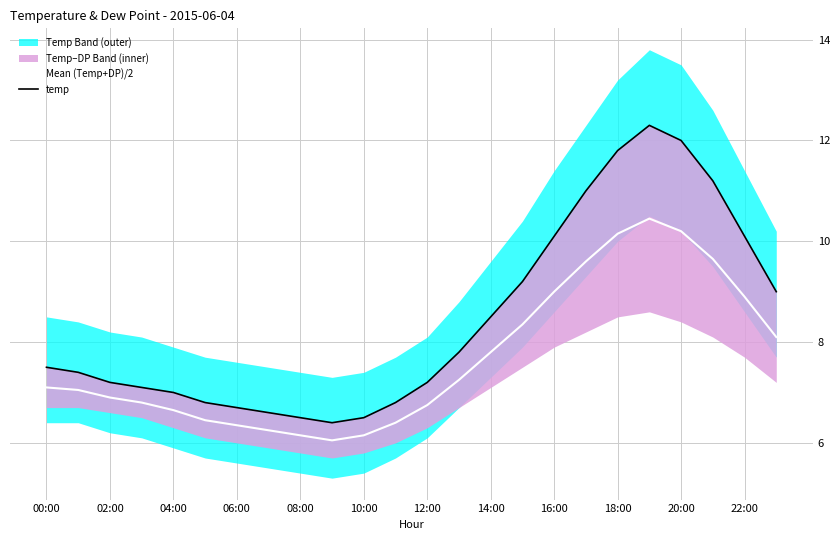

What is the sum of all temp values?

202.7